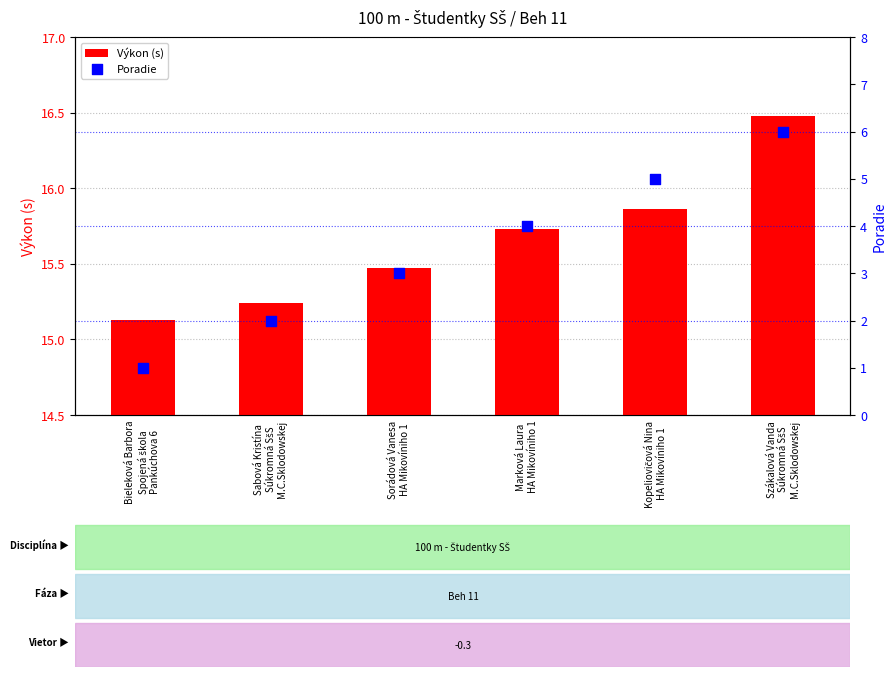

Which series contains the lowest Y value?

Poradie